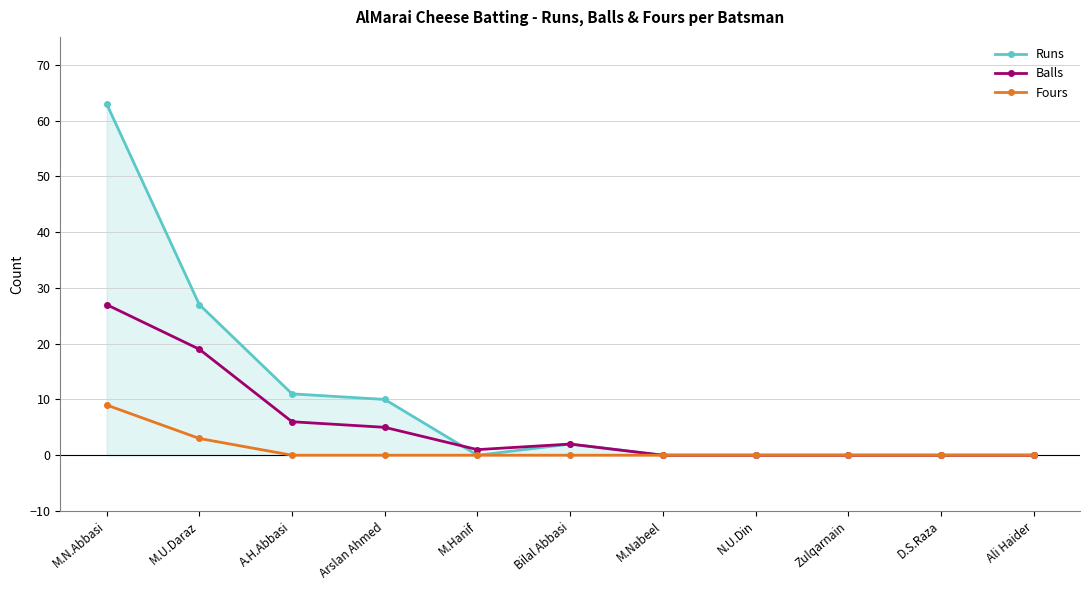

Which series changed the most between M.N.Abbasi and Arslan Ahmed?

Runs